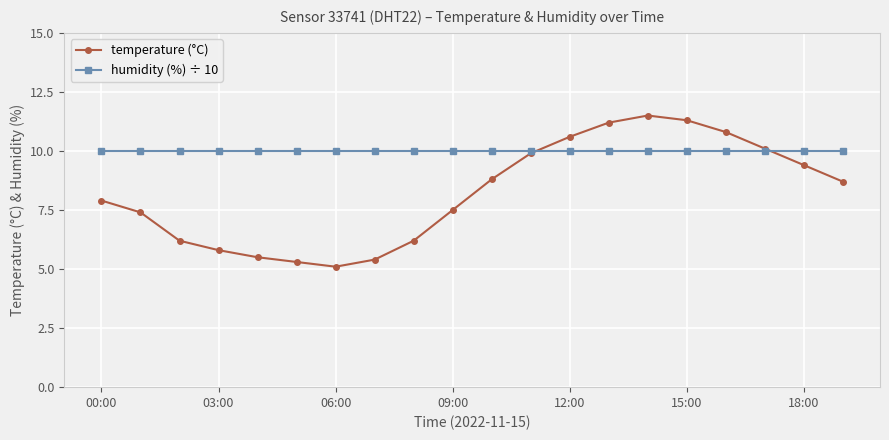

What is the value of the humidity (%) ÷ 10 point at the 7th from the left?

10.0